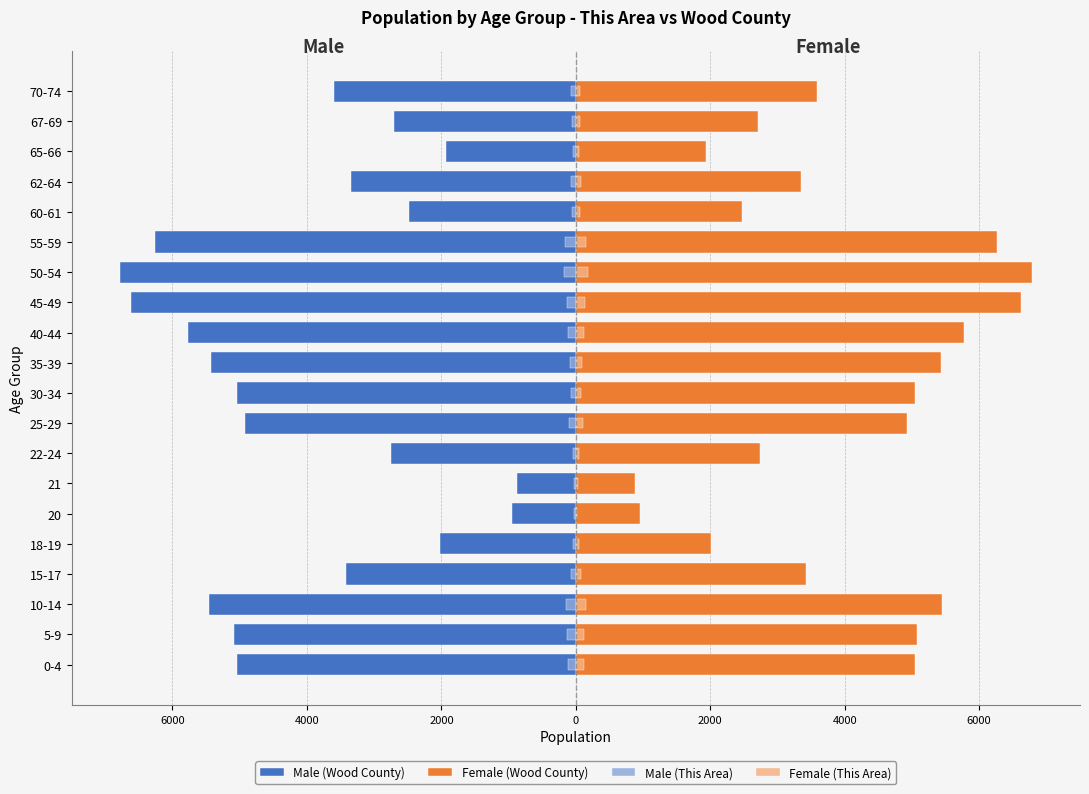

True or false: Male (Wood County) has a value of -5776 at 40-44.

True